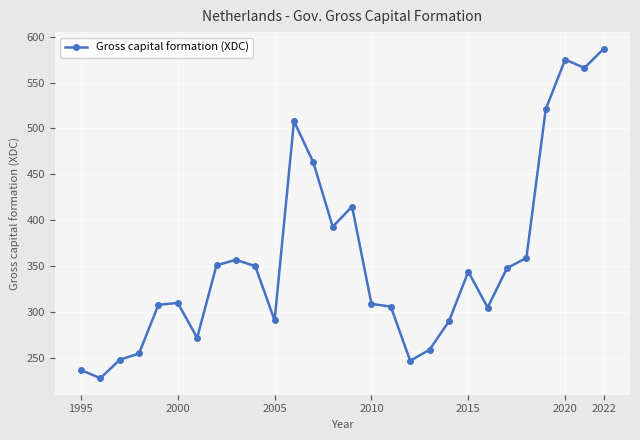

True or false: the data has more than 2 interior local peaks.

True